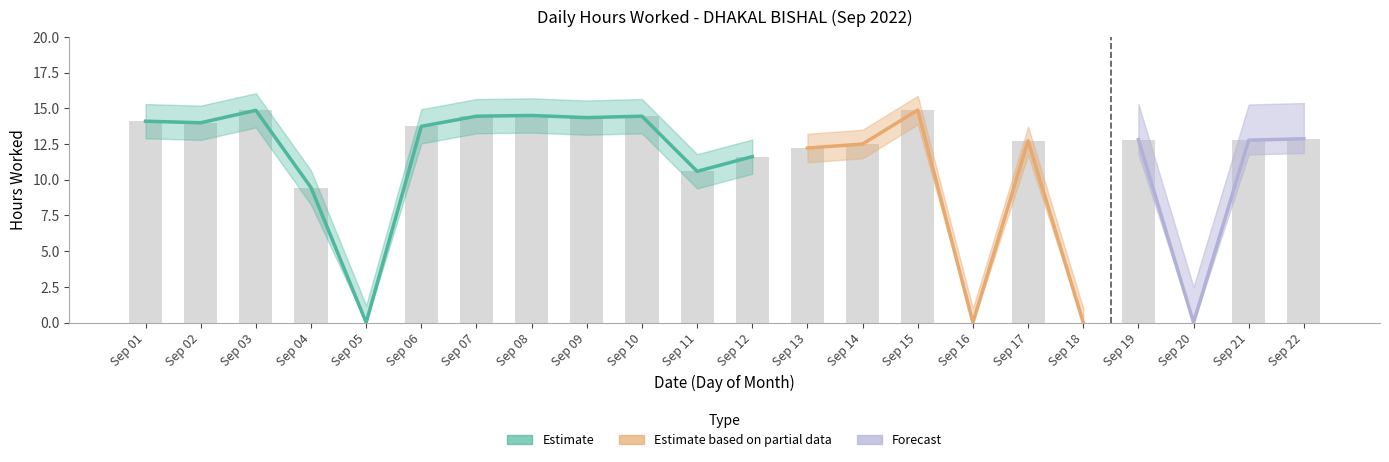

Where does the data first go above 12?

Sep 01